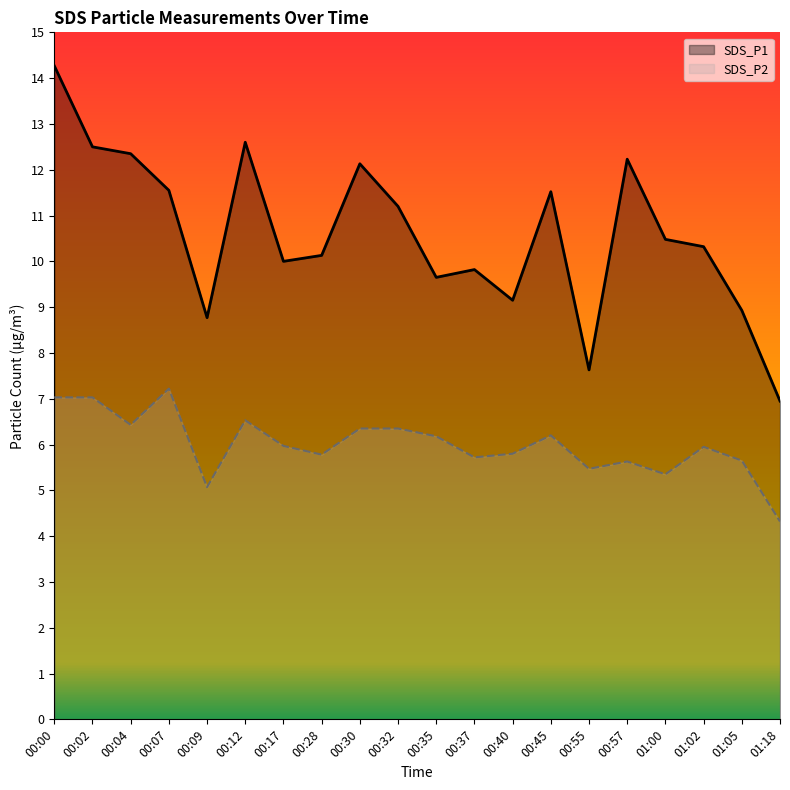

How many lines are shown in the chart?

2